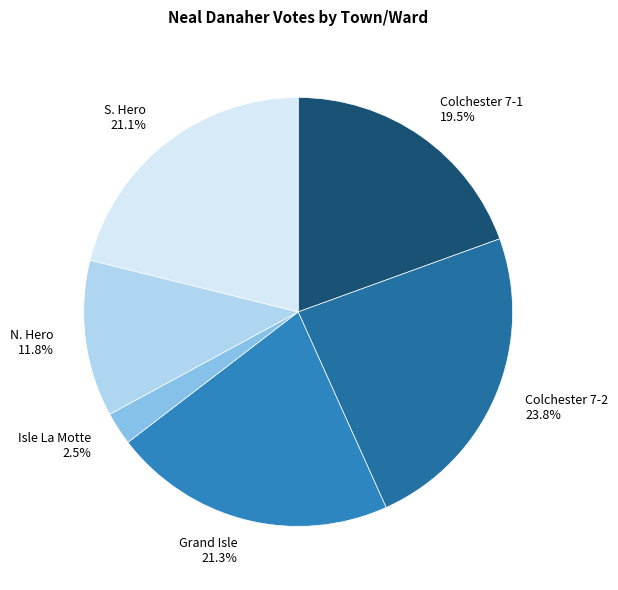

To the nearest percent, what is the difference between the largest and smallest slice percentages?

21%